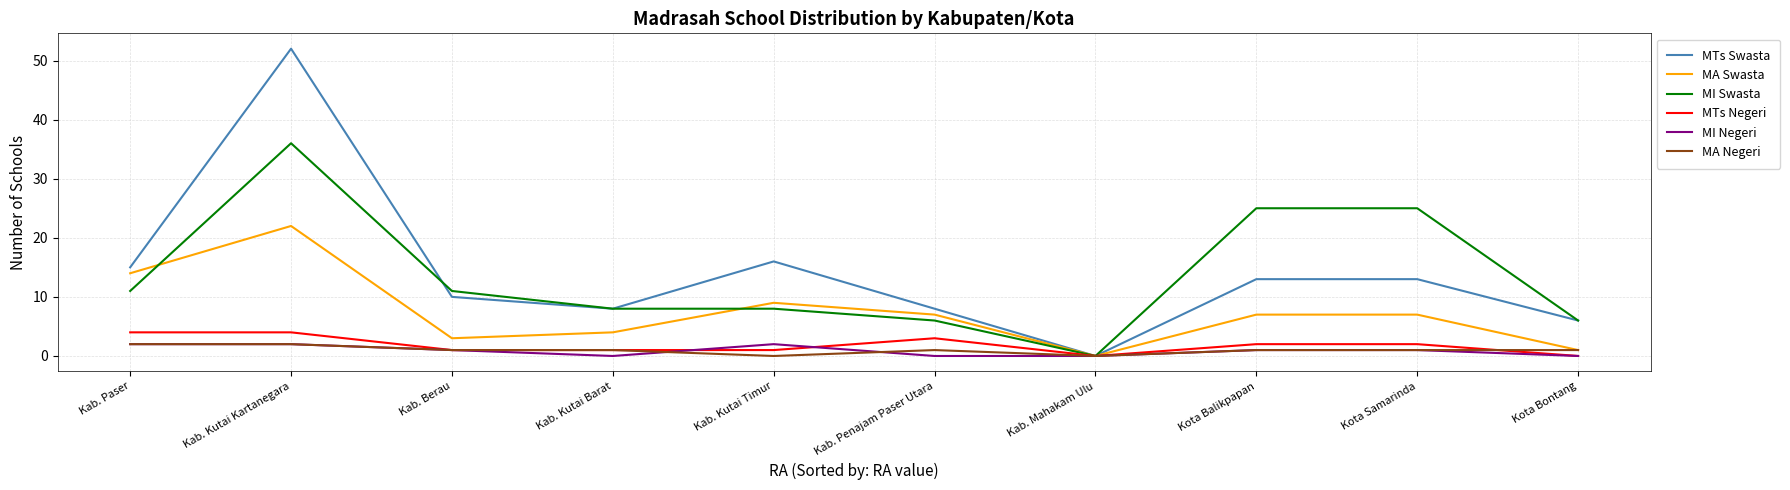

Which series has the largest total across all categories?

MTs Swasta